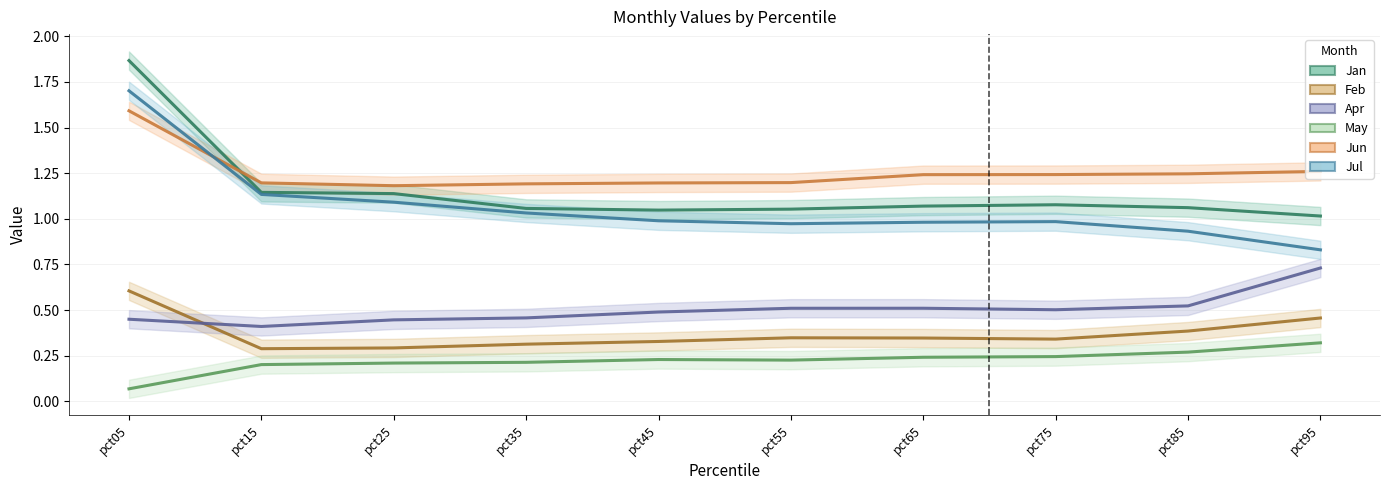

Which label corresponds to the largest value in the chart?

pct05